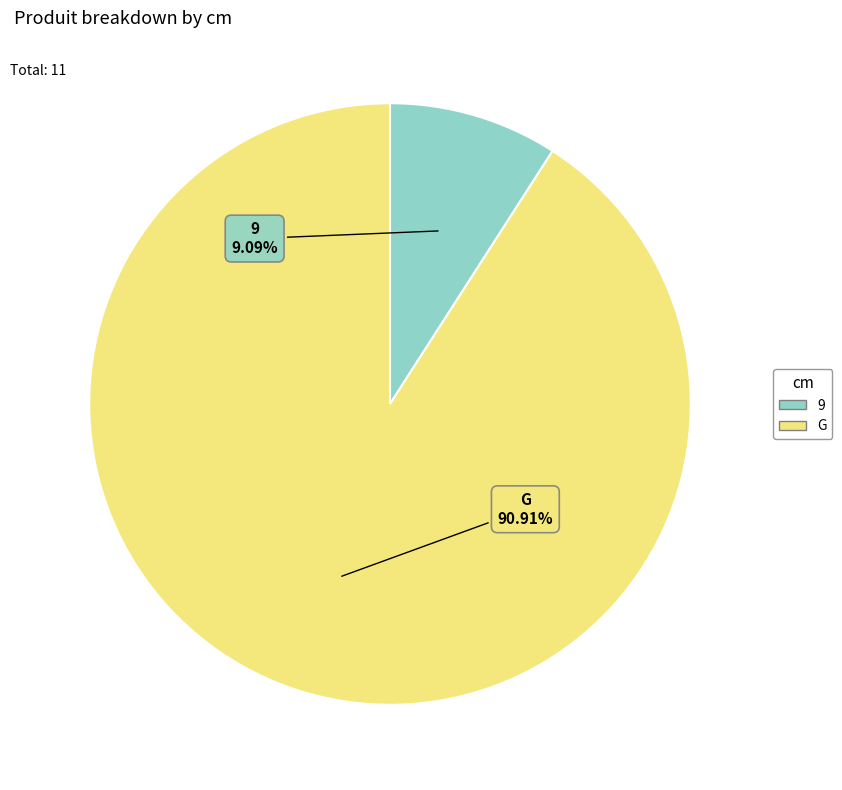

What percentage do G and 9 together represent?

100.0%